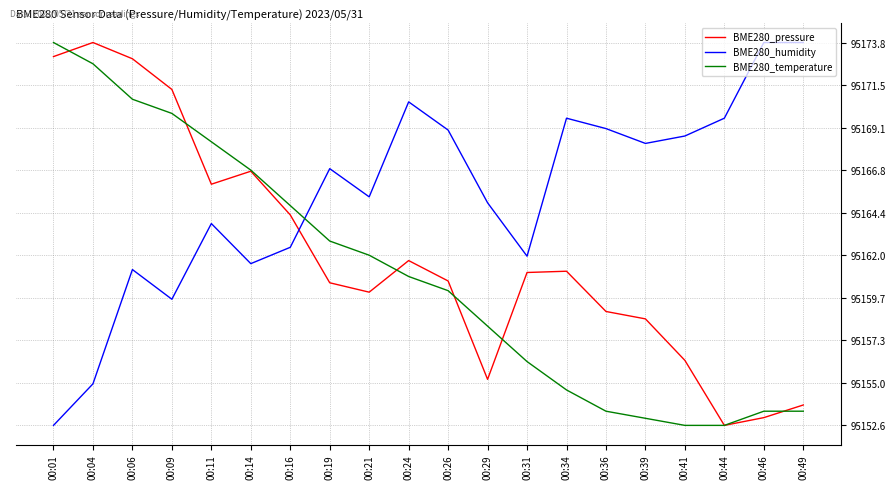

Which series changed the most between 00:06 and 00:46?

BME280_pressure